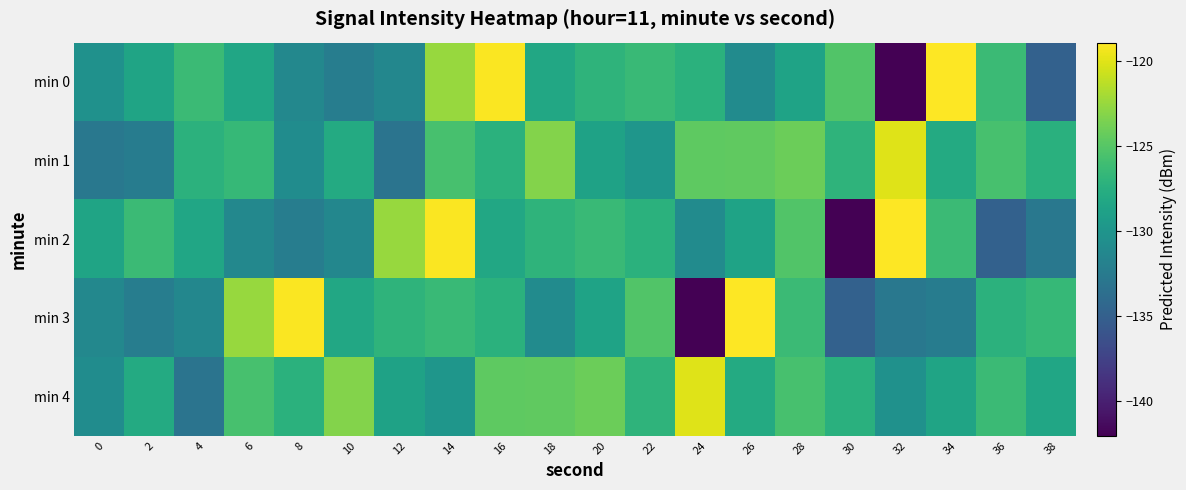

What is the difference between the highest and lowest values at 30?

16.9